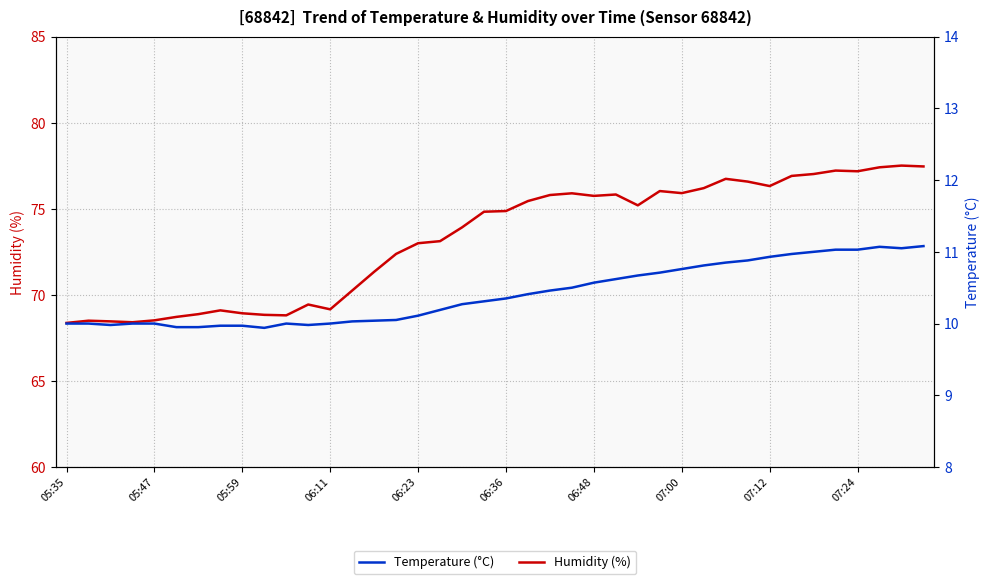

How many values in the Temperature (°C) series are below 10?

7